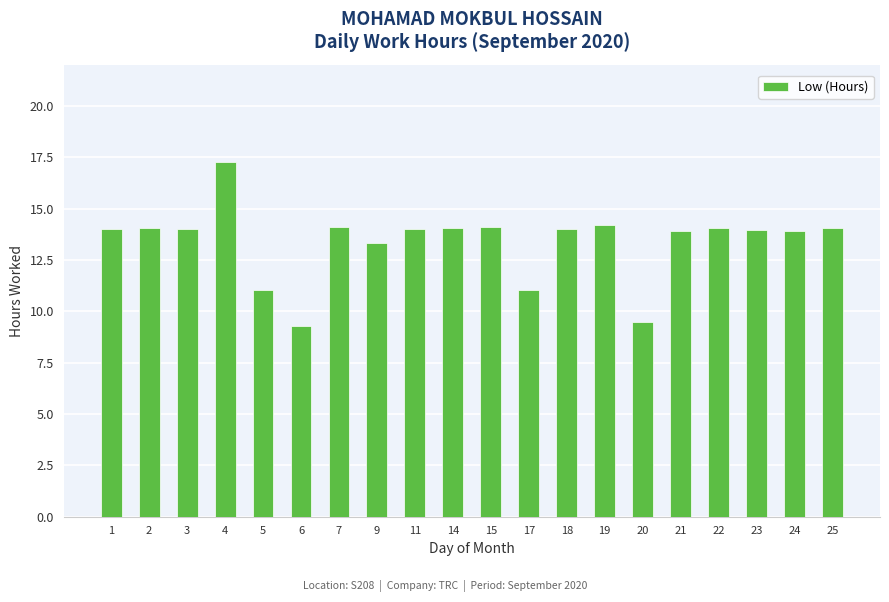

What is the difference between the maximum and second lowest values?

7.8